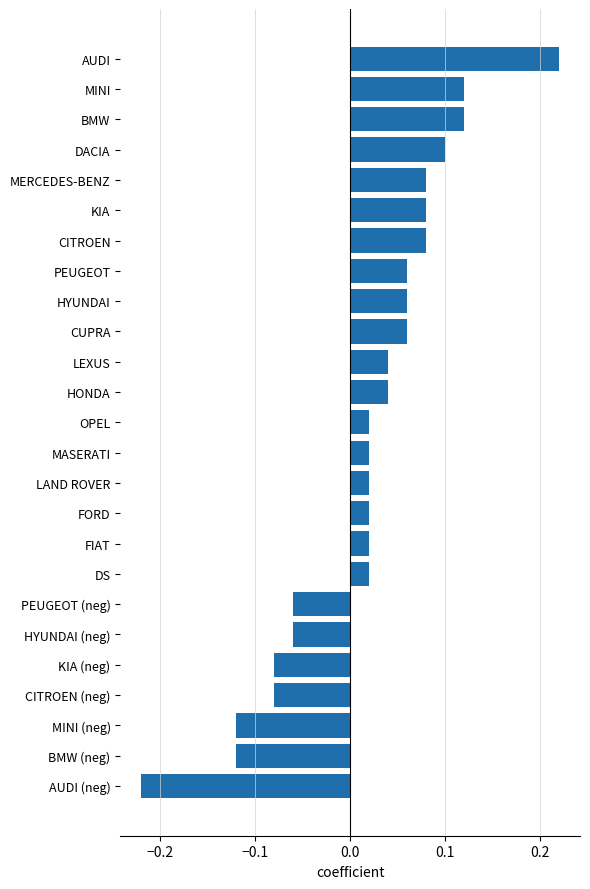

At which category does the chart reach its minimum across all series?

AUDI (neg)